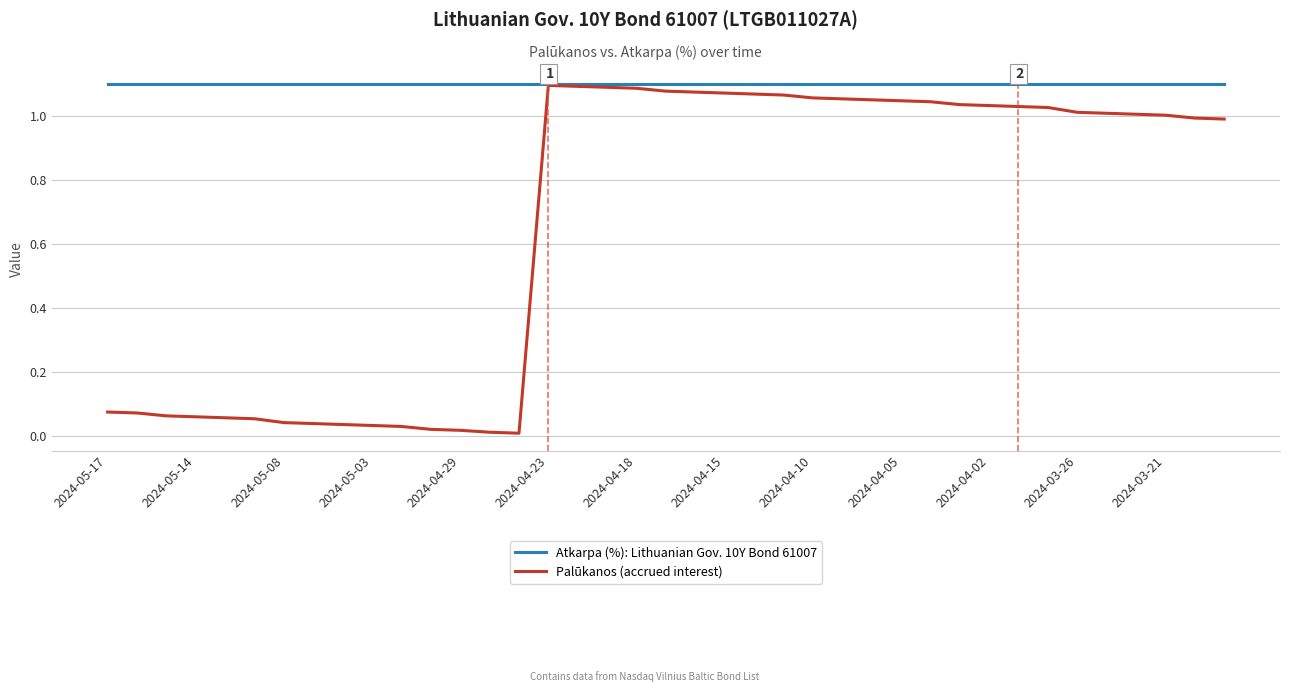

Which series has the widest spread of values?

Palūkanos (accrued interest)